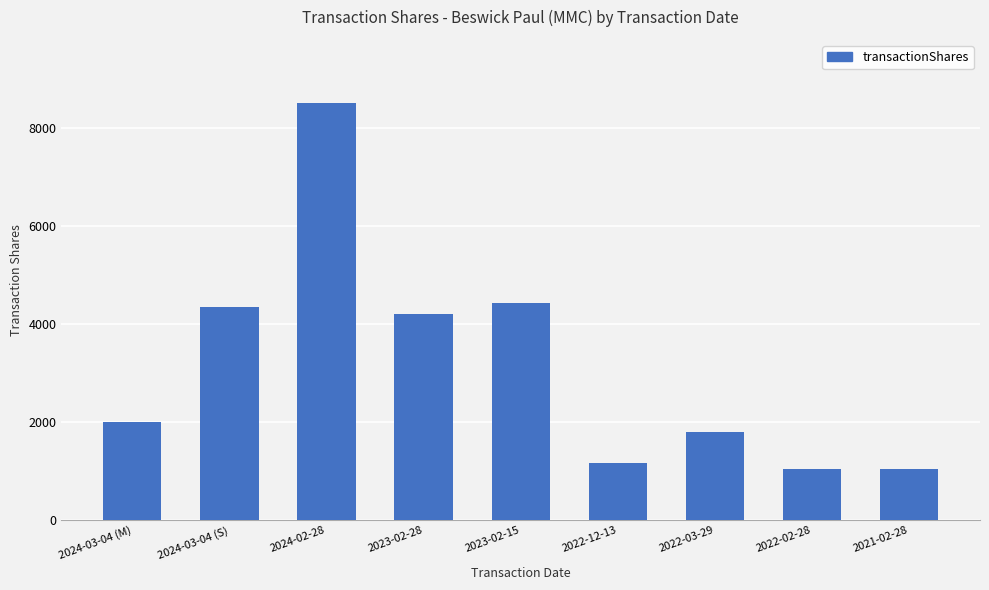

How many bars are there in total?

9